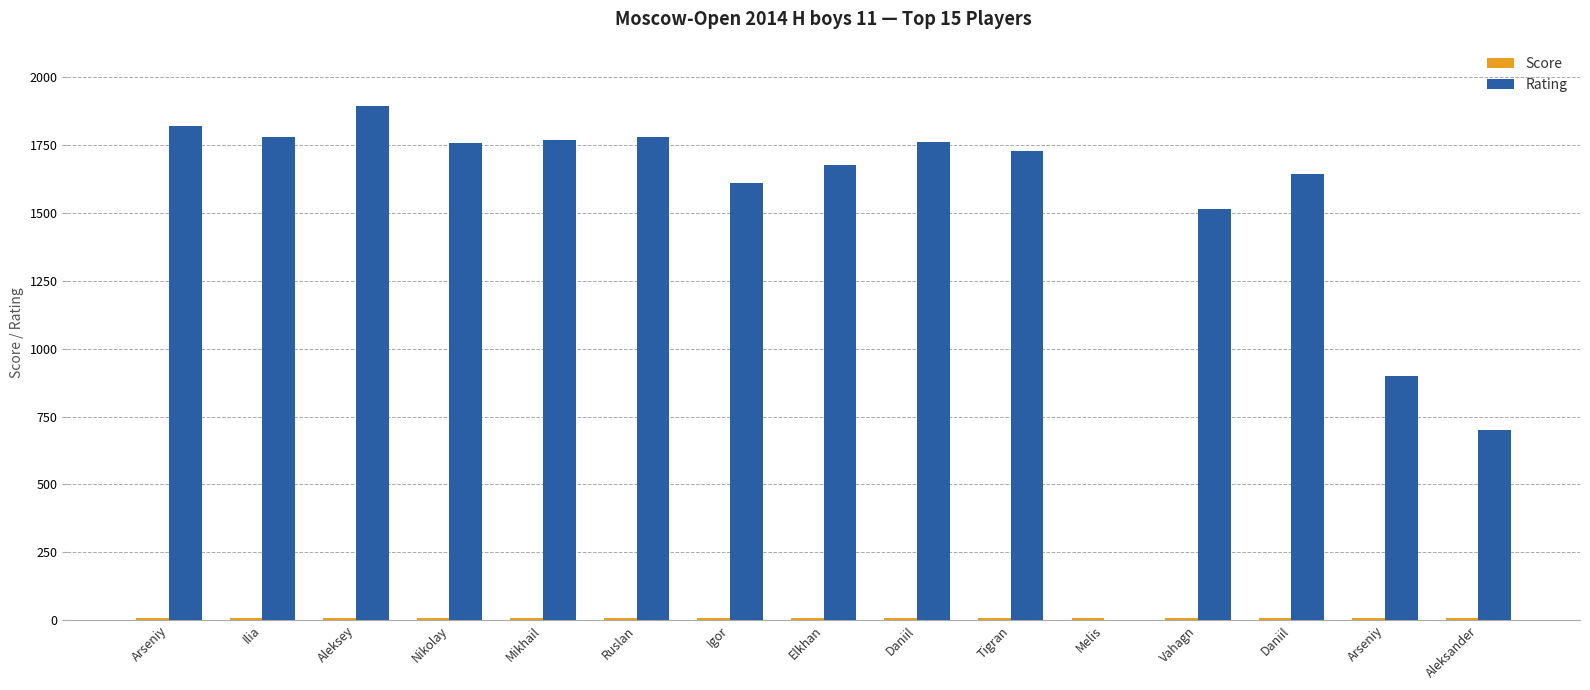

How many distinct data groups are displayed?

2